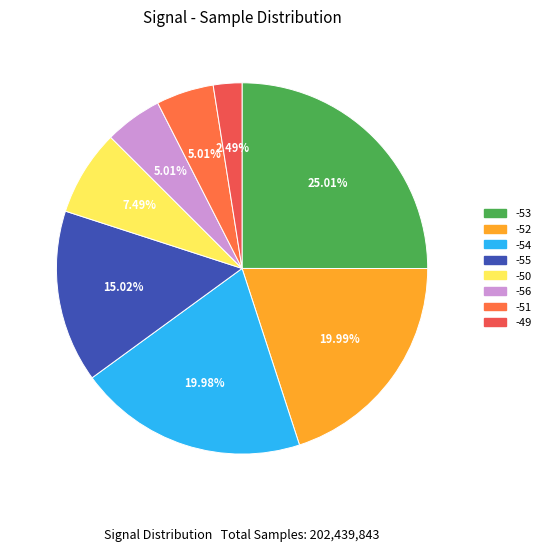

How many segments does this pie chart have?

8